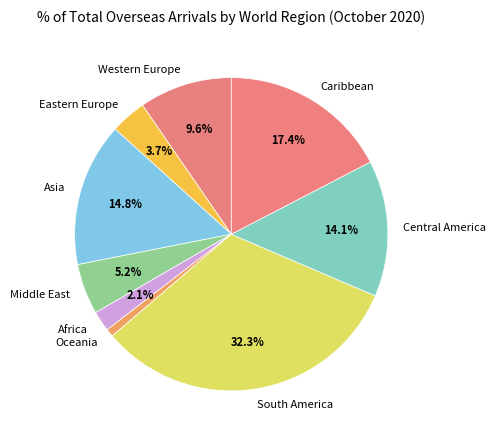

True or false: Western Europe accounts for 10% of the total.

True